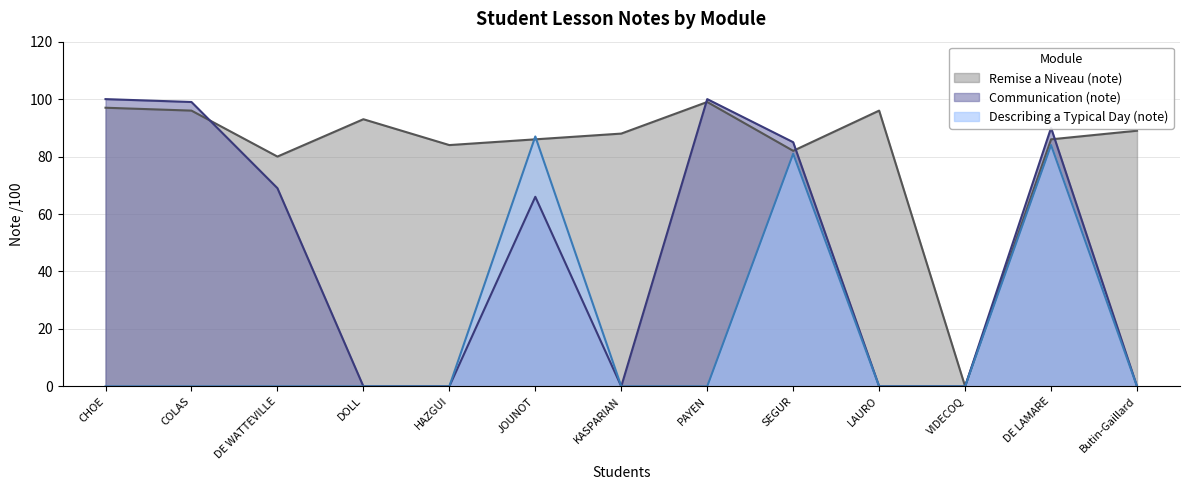

At how many categories does at least one series exceed 49?

12